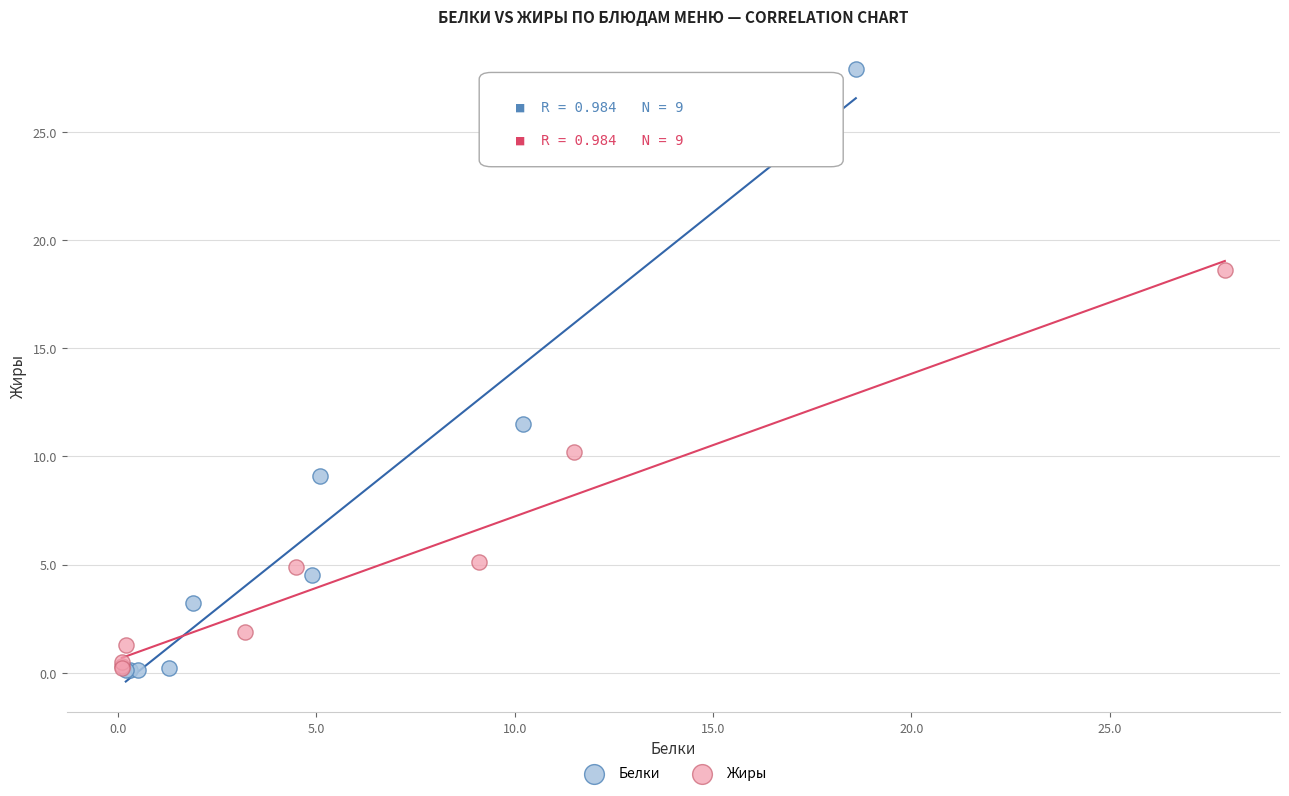

Which series contains the highest Y value?

Белки